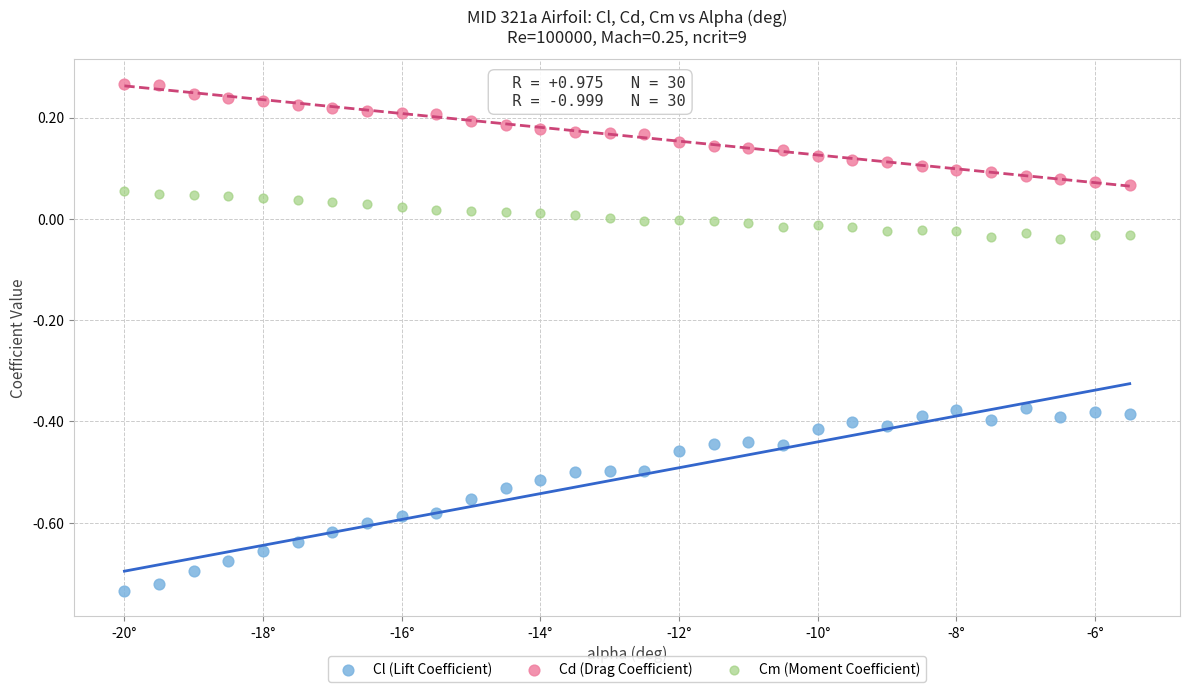

Across all data points, what is the range of Y values (max minus min)?

1.0